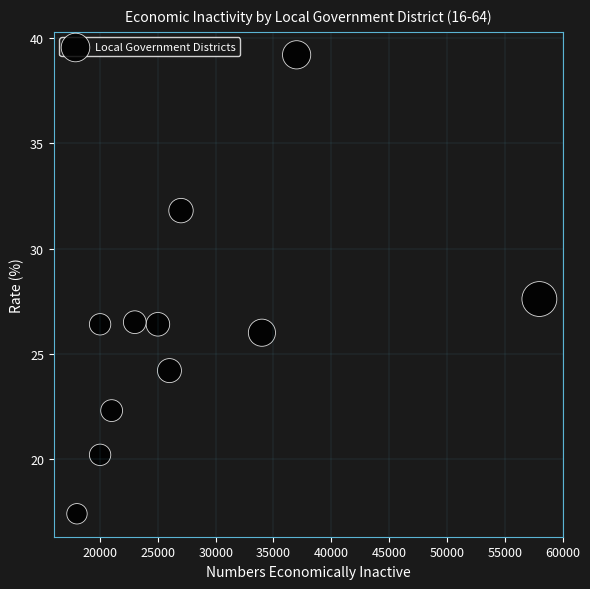

What Y value in the scatter plot is closest to 28?

27.6